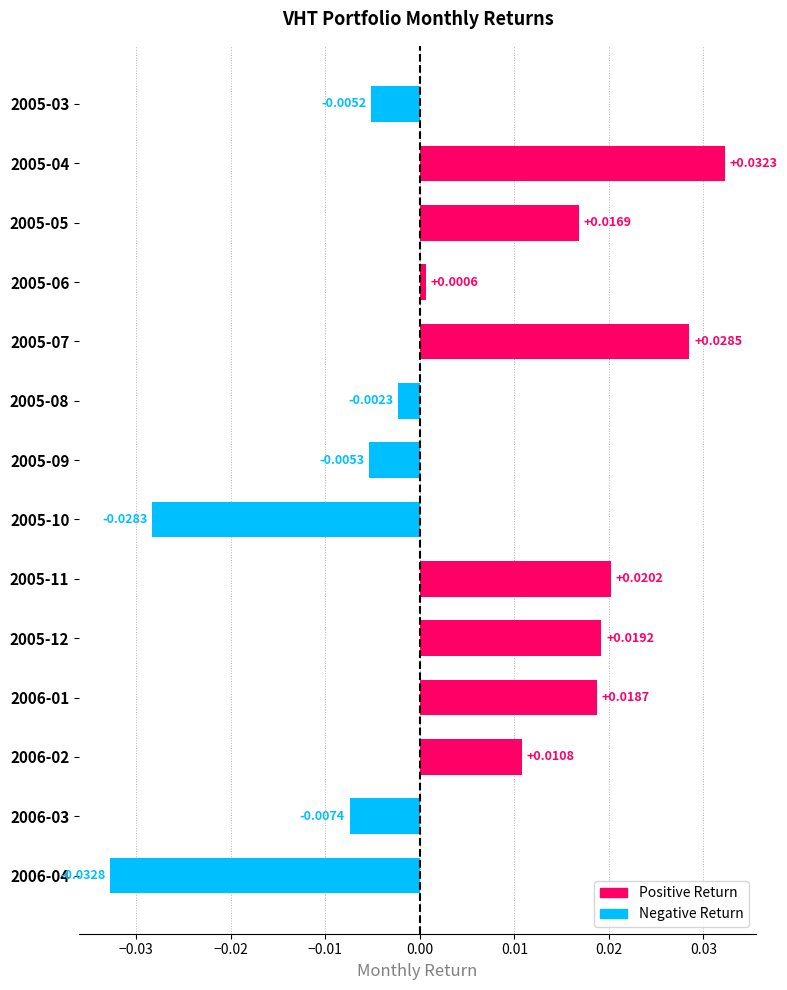

Which has a higher value, 2005-07 or 2005-05?

2005-07